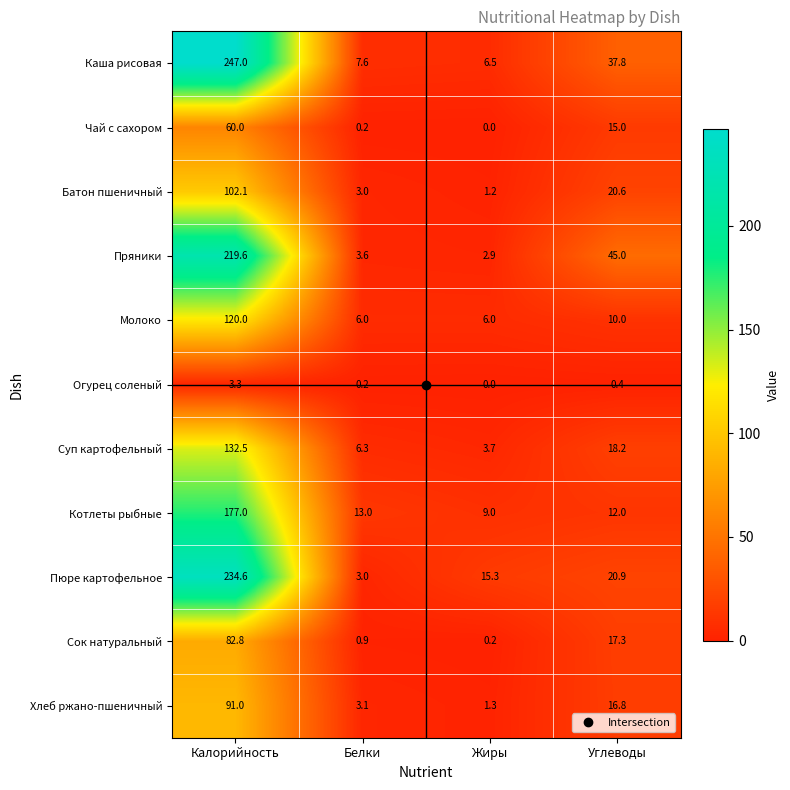

What is the greatest value displayed?

247.0